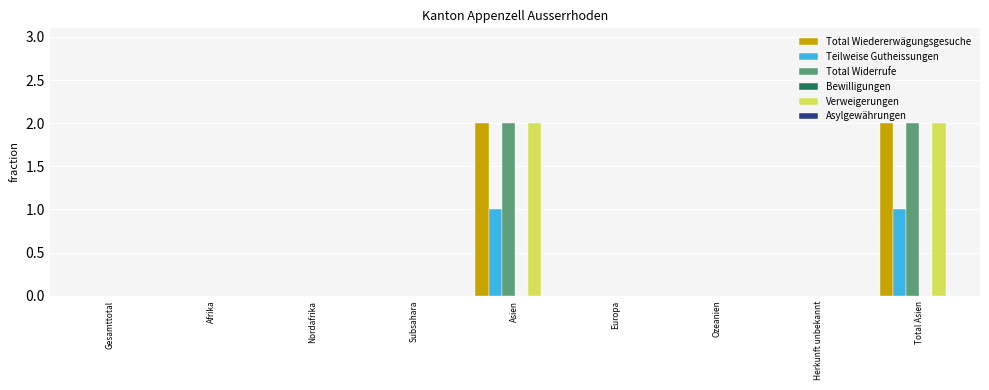

True or false: Verweigerungen has a value of 2 at Asien.

True